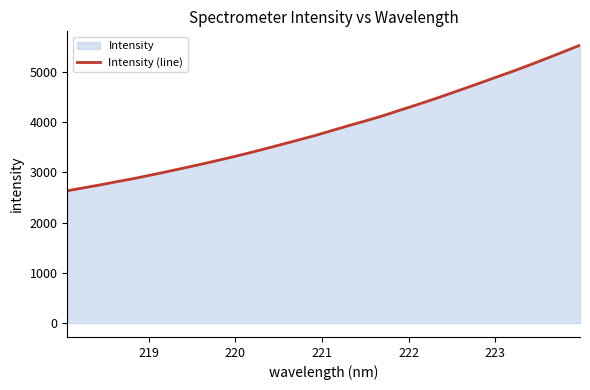

Does the chart have visible grid lines?

No